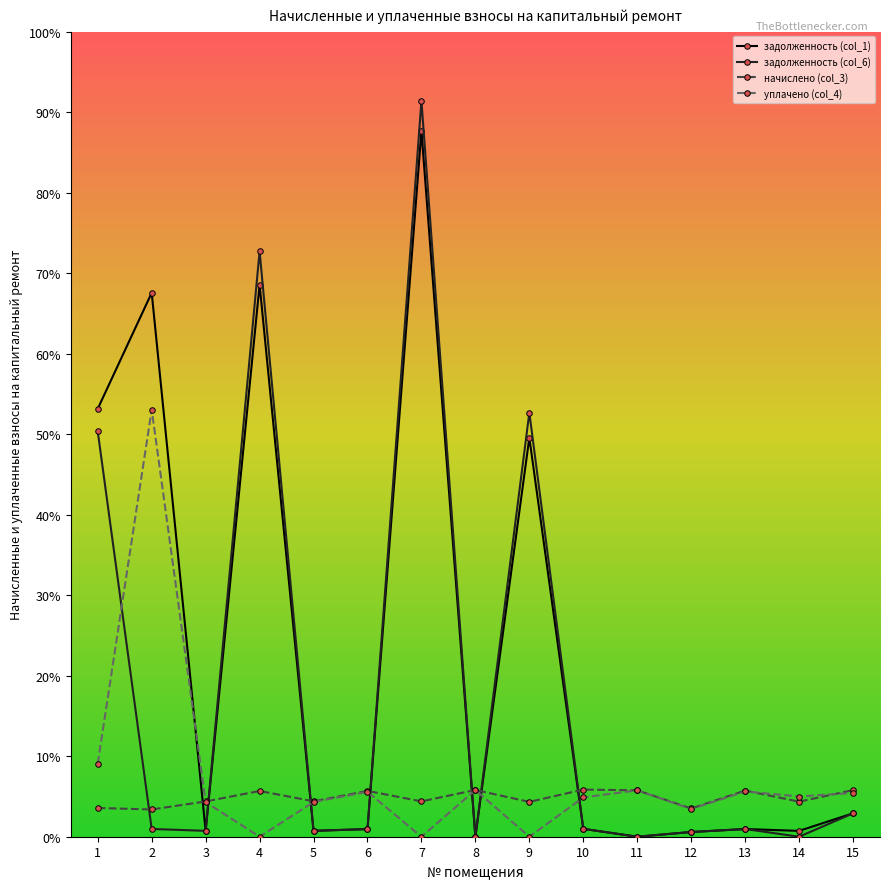

Which series has the largest total across all categories?

задолженность (col_1)